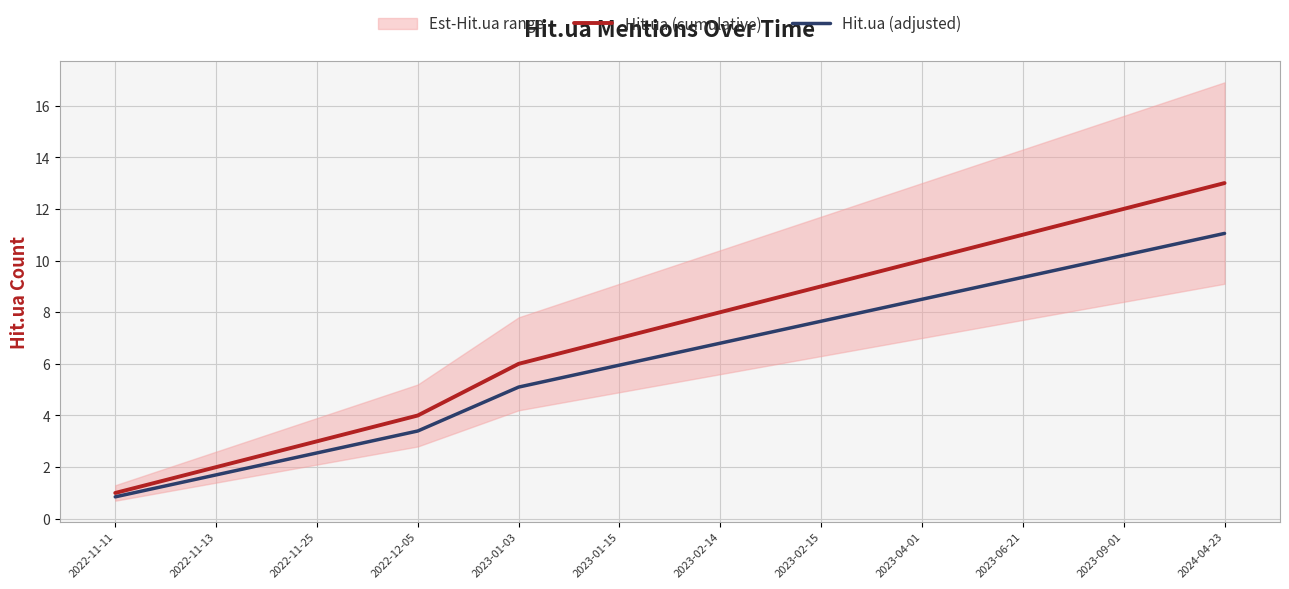

Rank the series by their average value, from highest to lowest.

Hit.ua (cumulative), Hit.ua (adjusted)